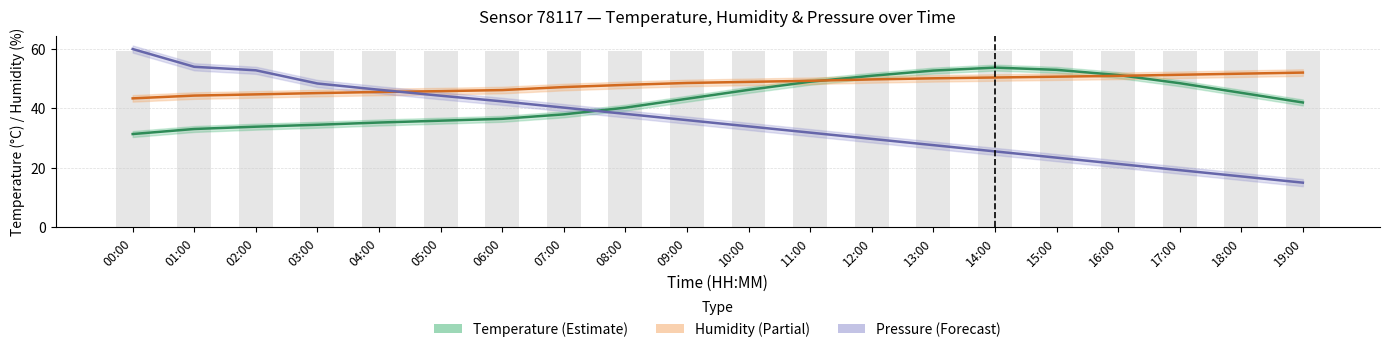

How many distinct data groups are displayed?

3